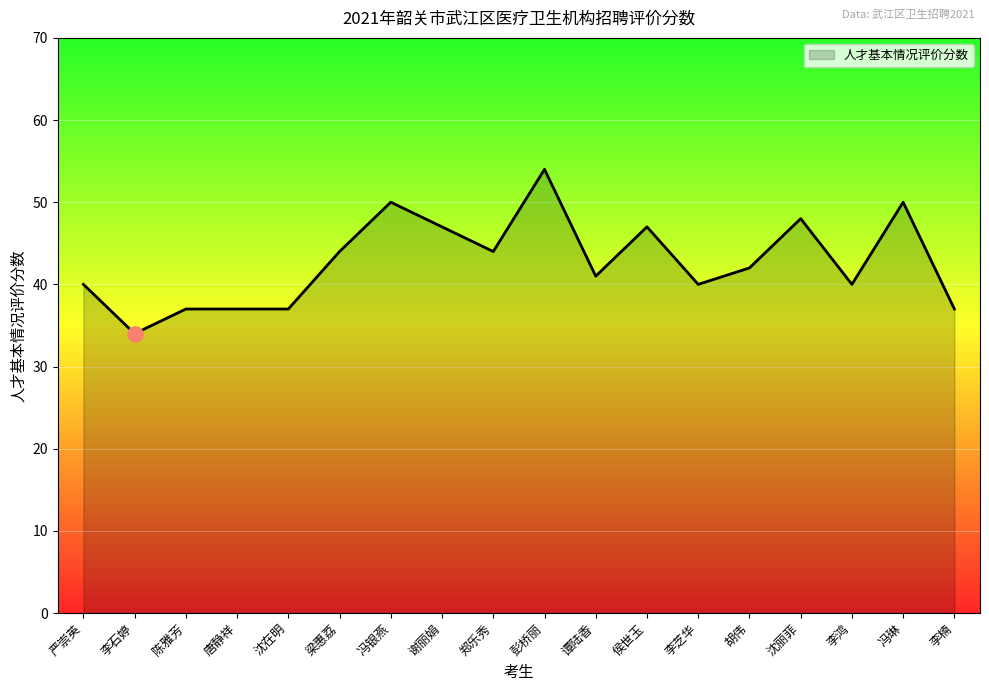

Approximately how many times larger is the value at 梁惠荔 compared to 沈在明?

1.2